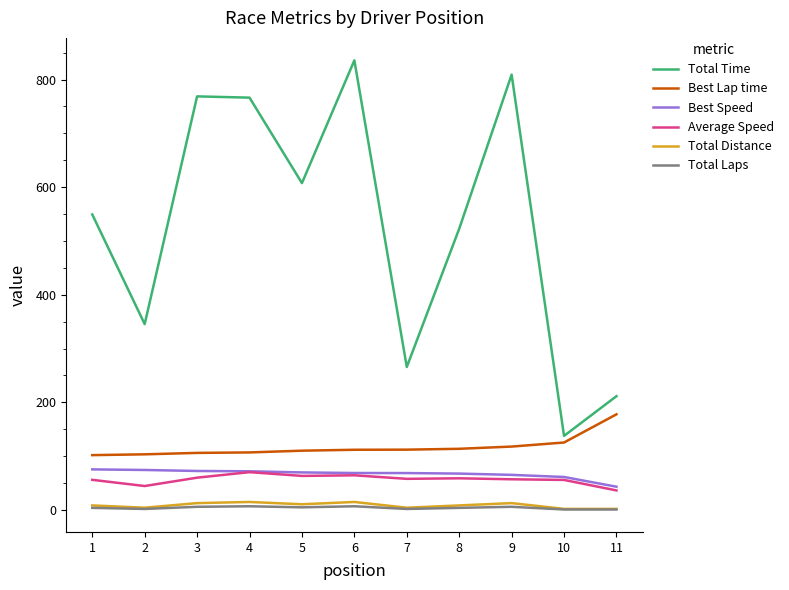

The value of Total Time at 2 is 125.2. True or false?

False